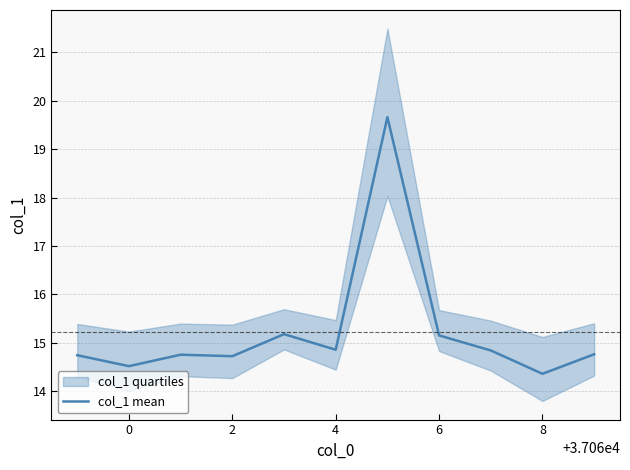

The value of col_1 mean at 6 is 26.6. True or false?

False